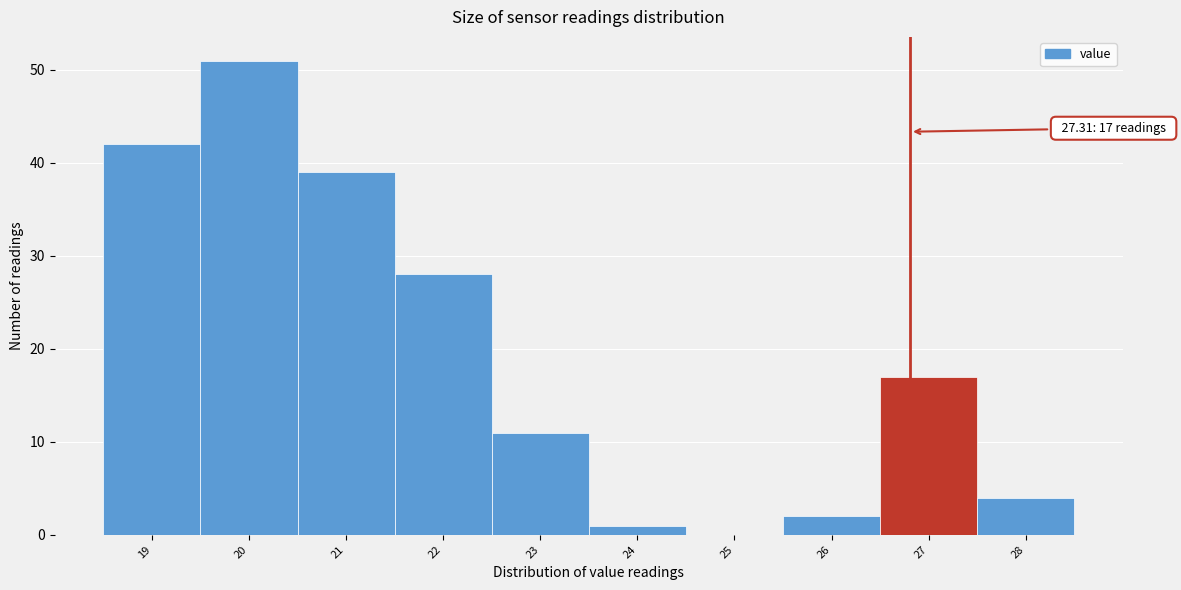

Reading left to right, list all the values displayed in this chart.

19=42	20=51	21=39	22=28	23=11	24=1	25=0	26=2	27=17	28=4